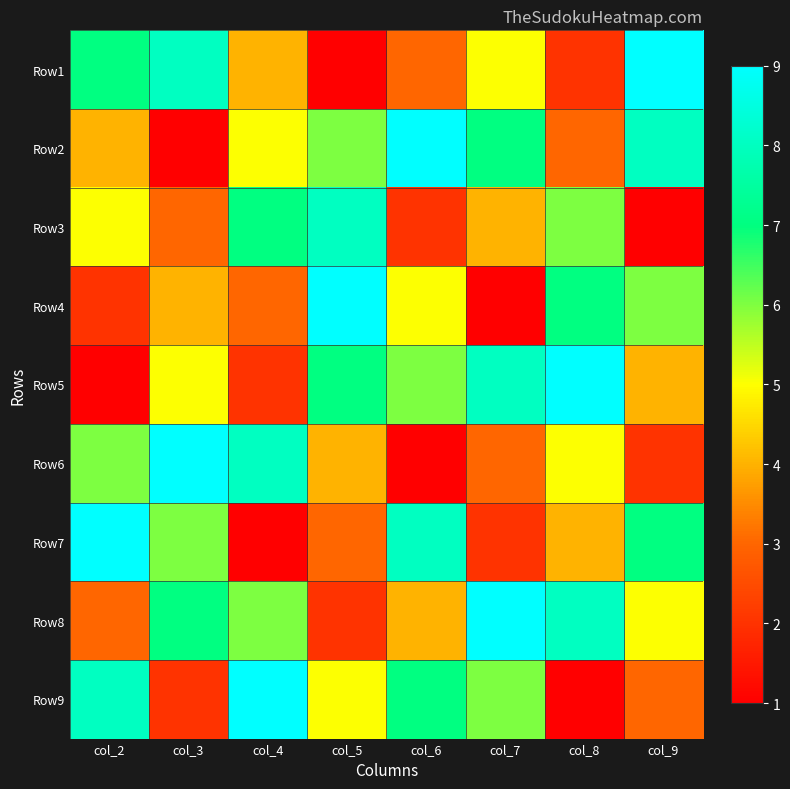

At which category is the sum across all series the highest?

col_2